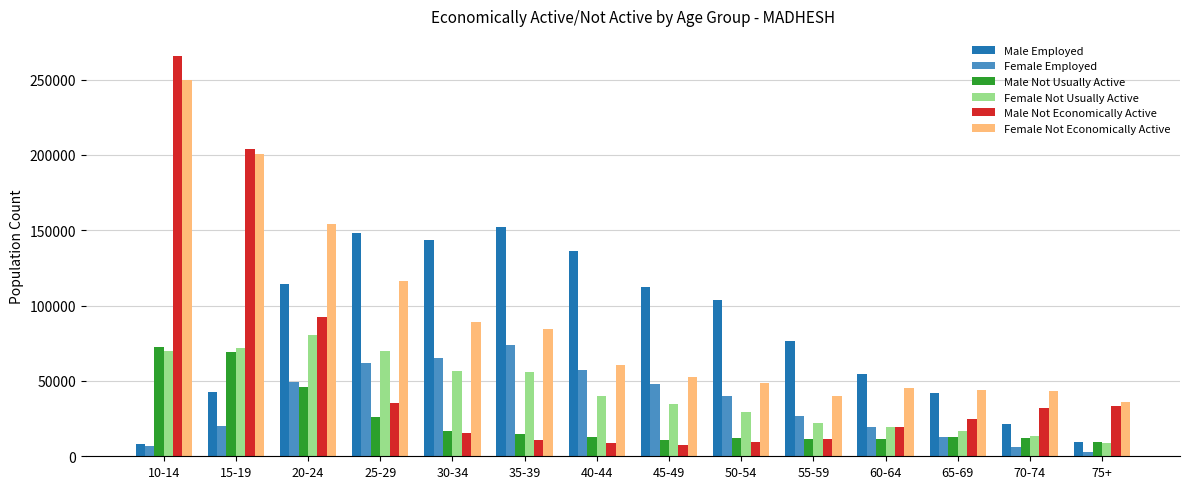

What is the average value of the Male Employed series?

83188